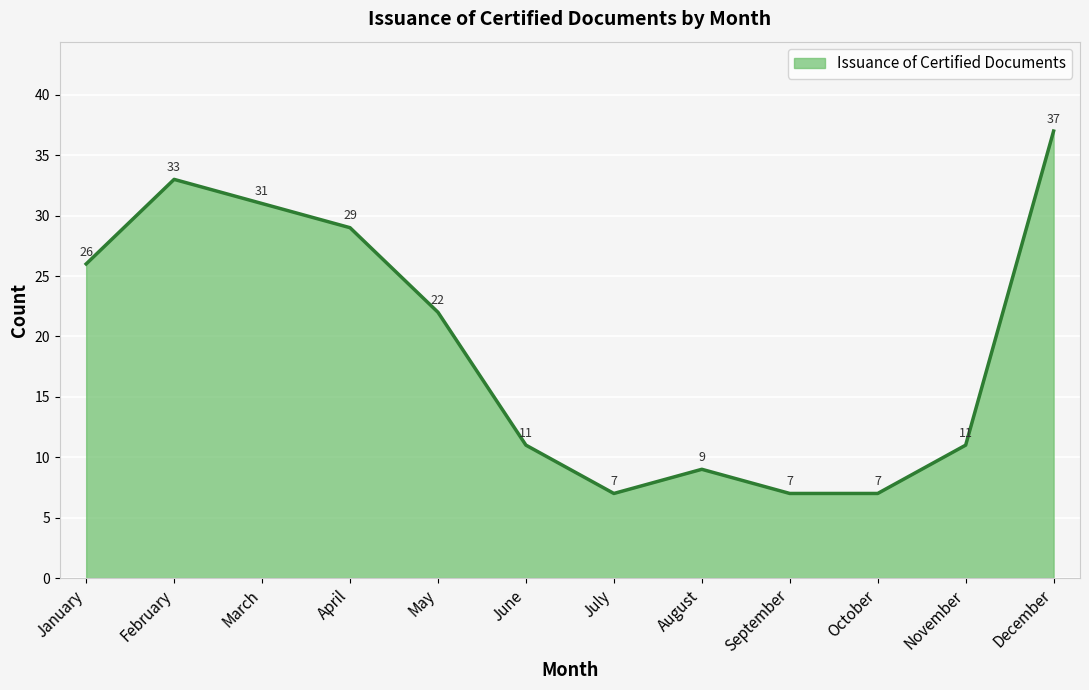

What is the change in value from January to October?

-19